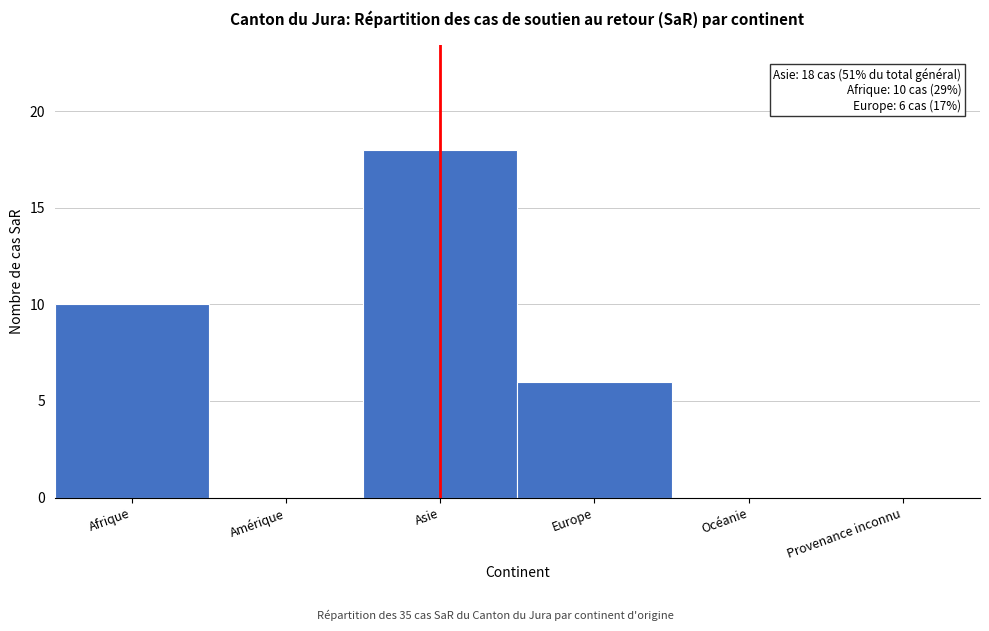

Reading right to left, list all the values displayed in this chart.

Provenance inconnu=0	Océanie=0	Europe=6	Asie=18	Amérique=0	Afrique=10